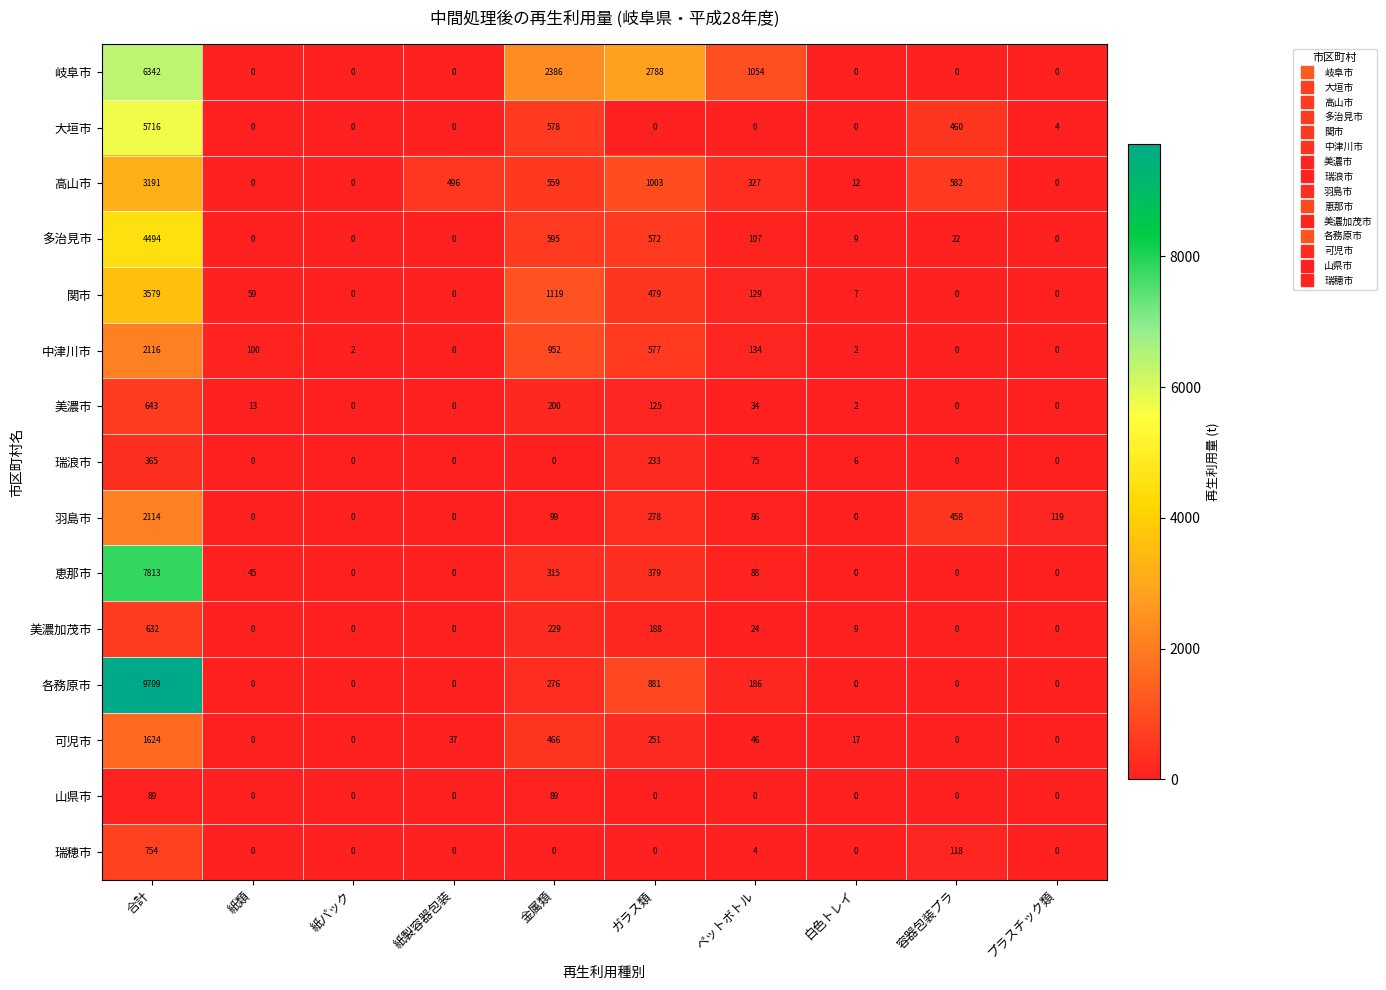

Where is 中津川市 nearest to the value 1058?

金属類